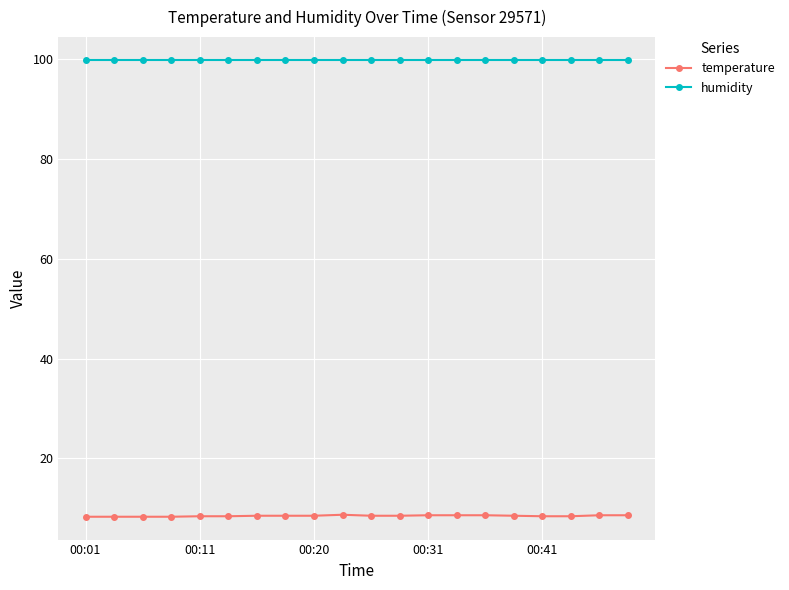

At how many categories does at least one series exceed 78?

20